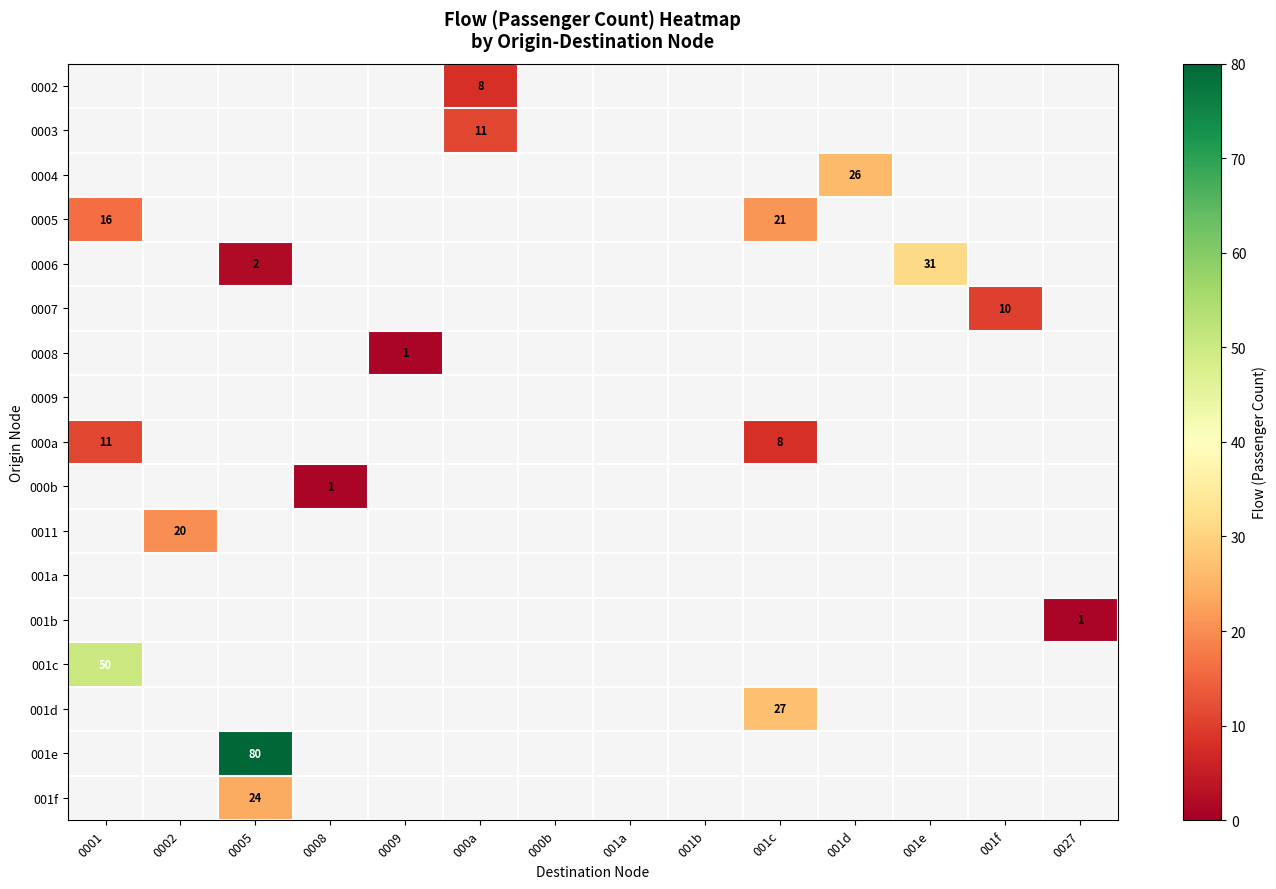

Is it true that 0005 equals 27 at 0001?

False